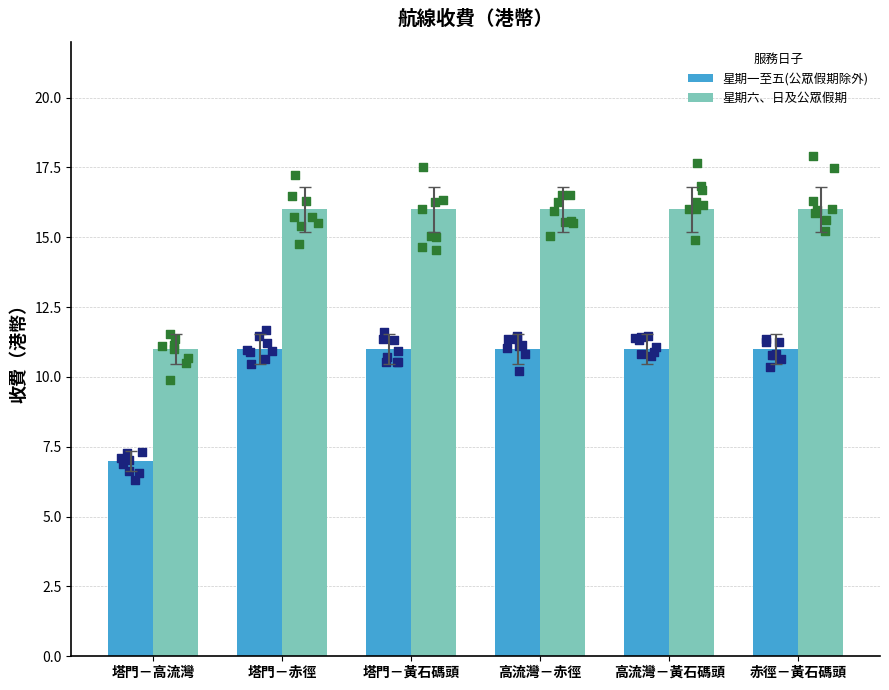

Is the value of 星期六、日及公眾假期 at 赤徑－黃石碼頭 greater than the value of 星期一至五(公眾假期除外) at 塔門－赤徑?

Yes